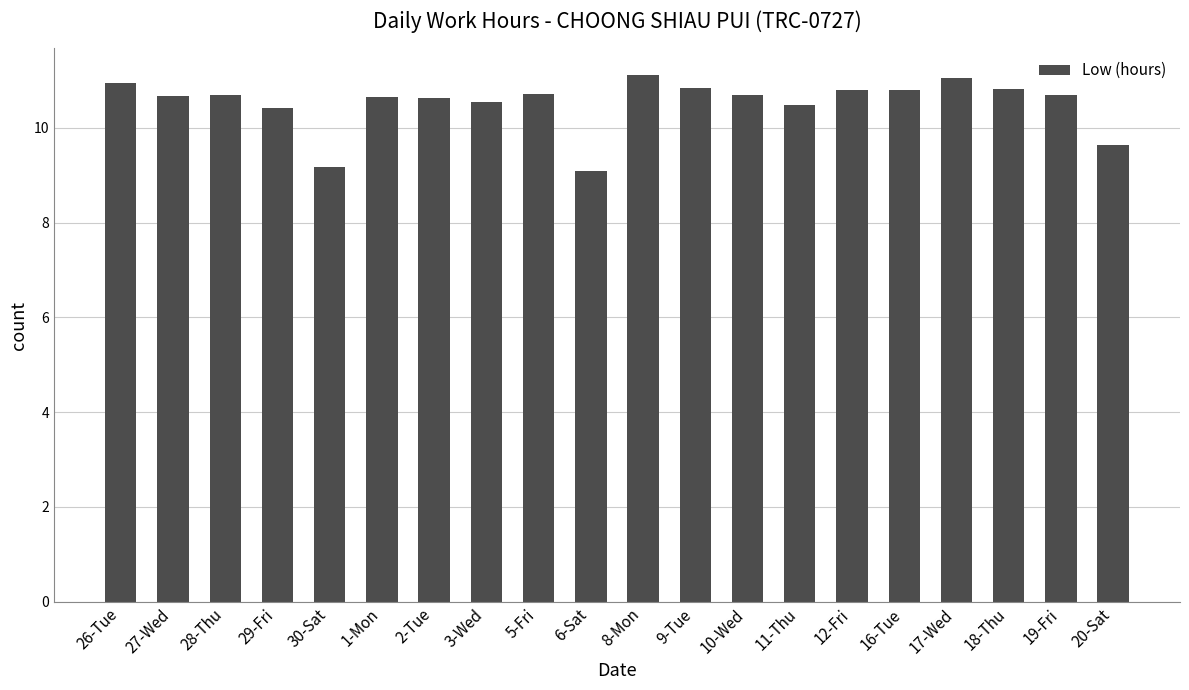

What is the minimum value shown in the chart?

9.1